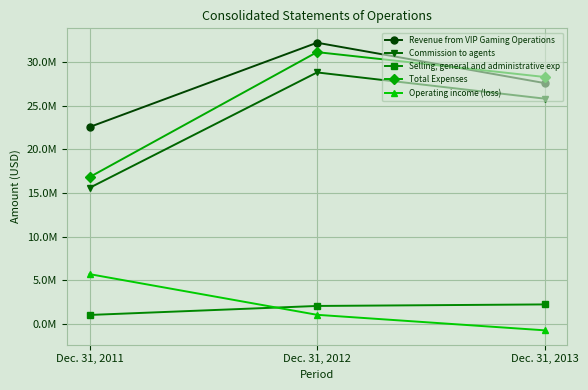

What is the average value of the Total Expenses series?

25408590